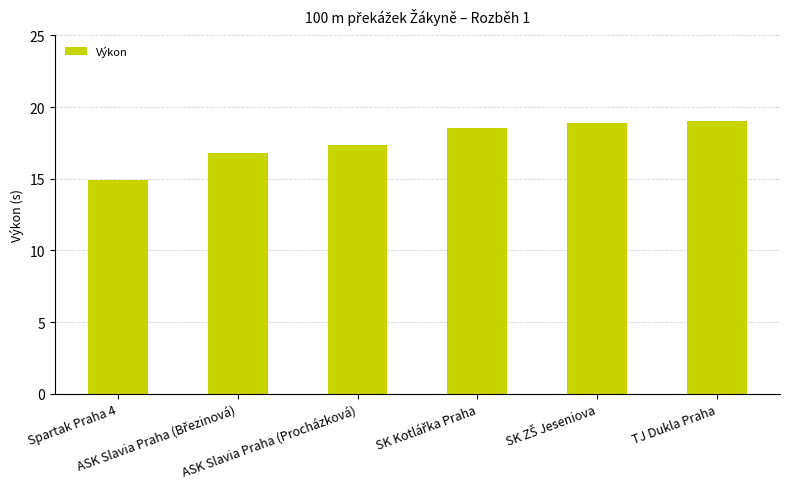

What is the difference between the second highest and second lowest values?

2.1